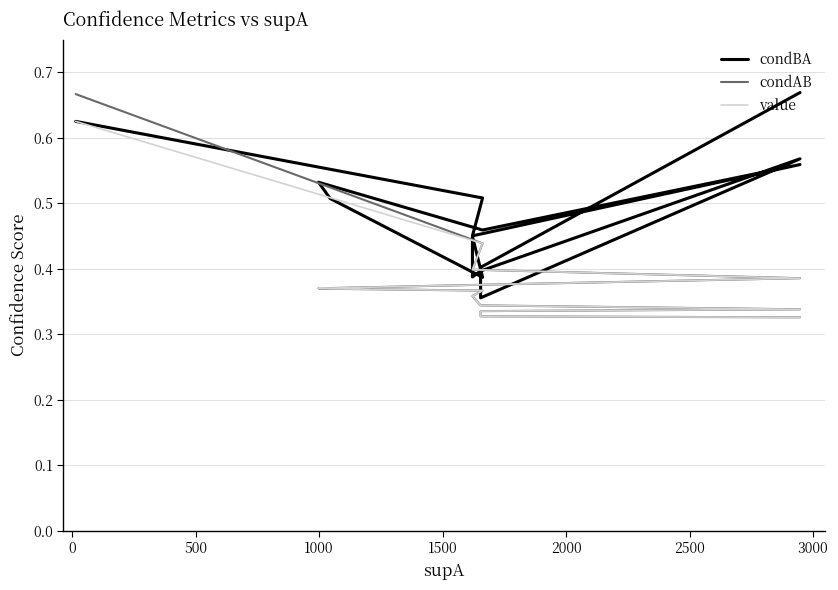

How many value values are between 0 and 1?

15